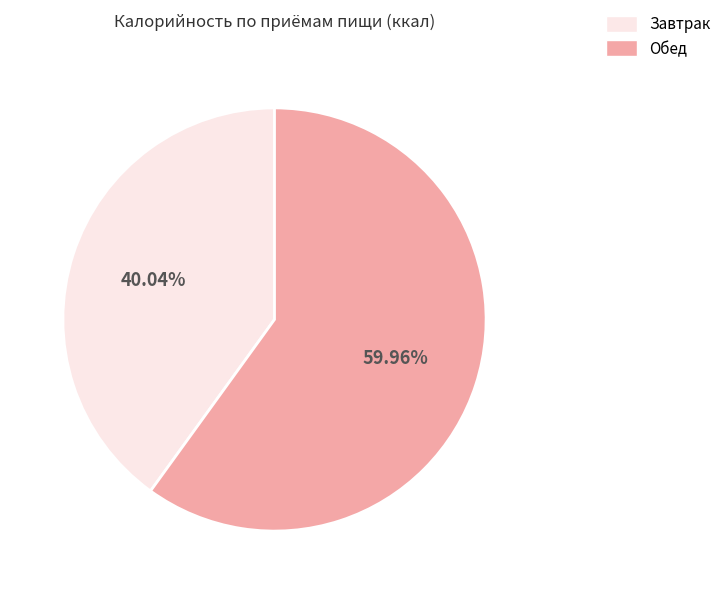

To the nearest percent, what is the average slice percentage?

50%